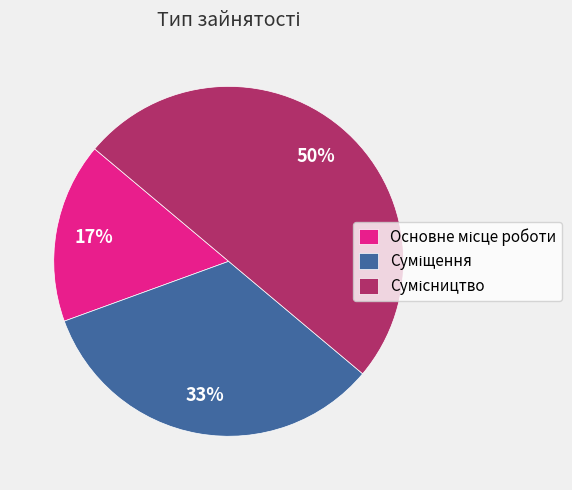

How many segments does this pie chart have?

3